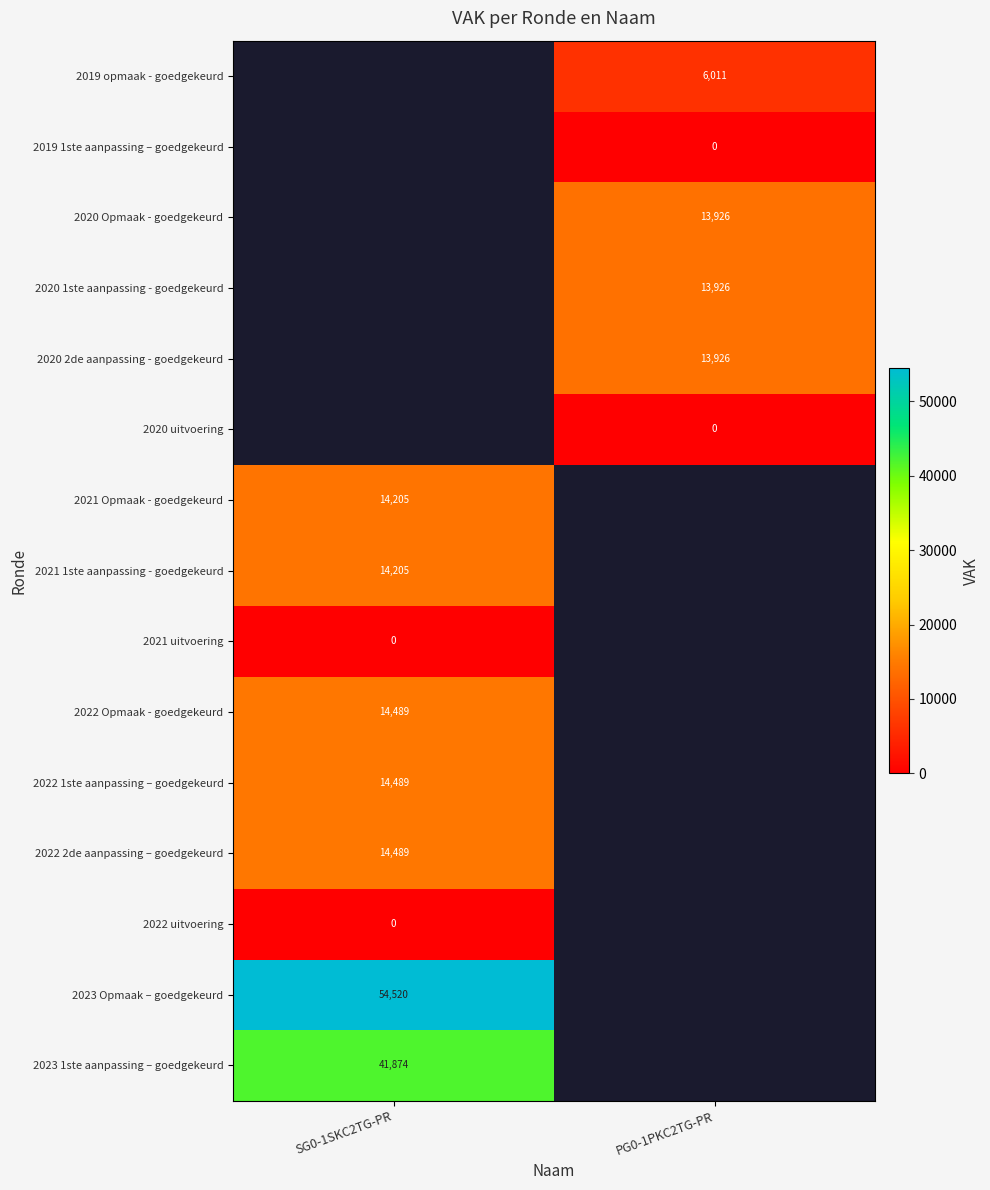

True or false: 2021 1ste aanpassing - goedgekeurd has a value of 14205 at SG0-1SKC2TG-PR.

True